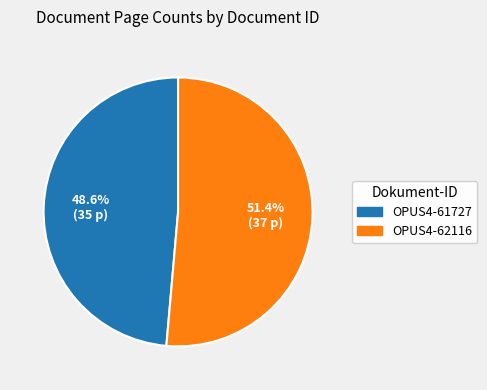

What percentage is the OPUS4-61727 slice, to the nearest percent?

49%